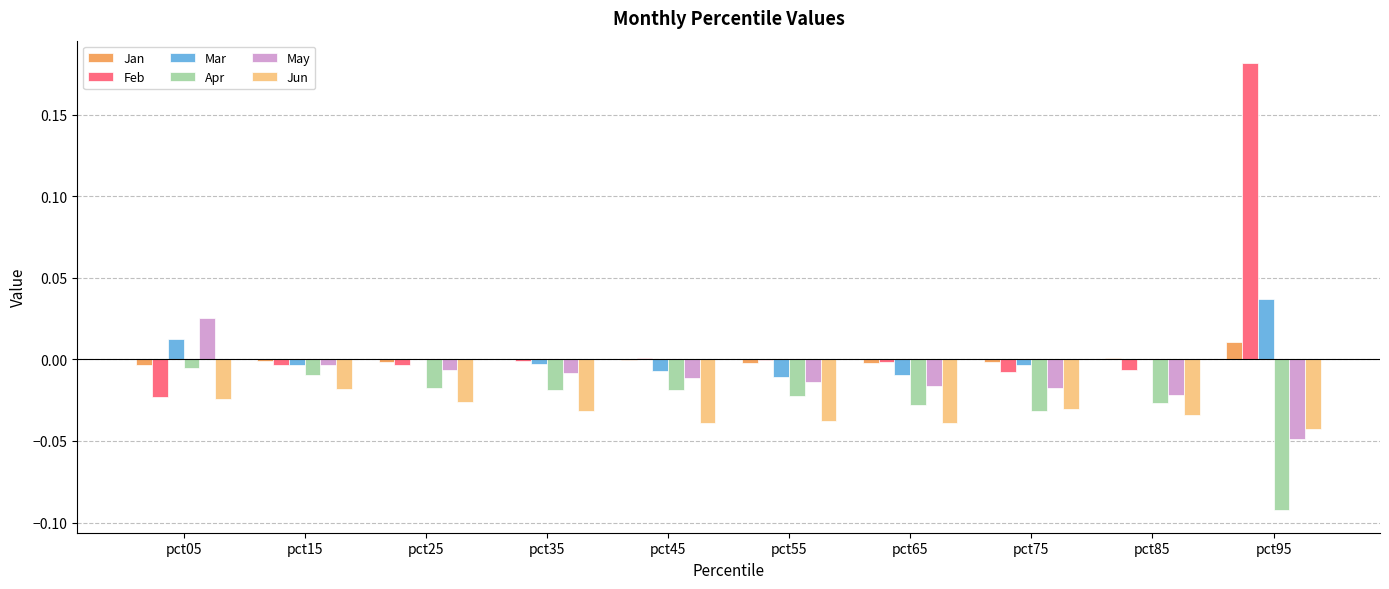

The Feb series shows 0.0 at pct45. True or false?

True